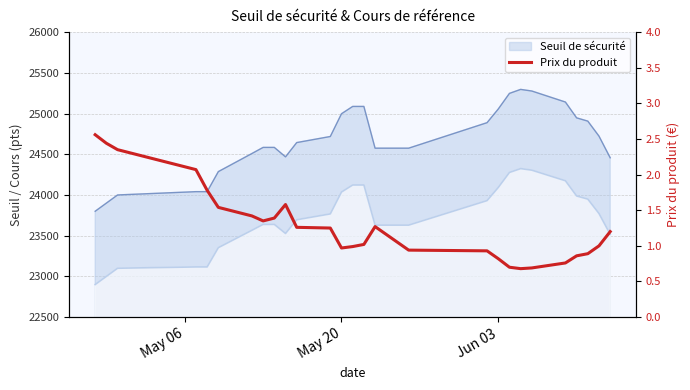

The chart shows a value of 0.3 at 13. True or false?

False